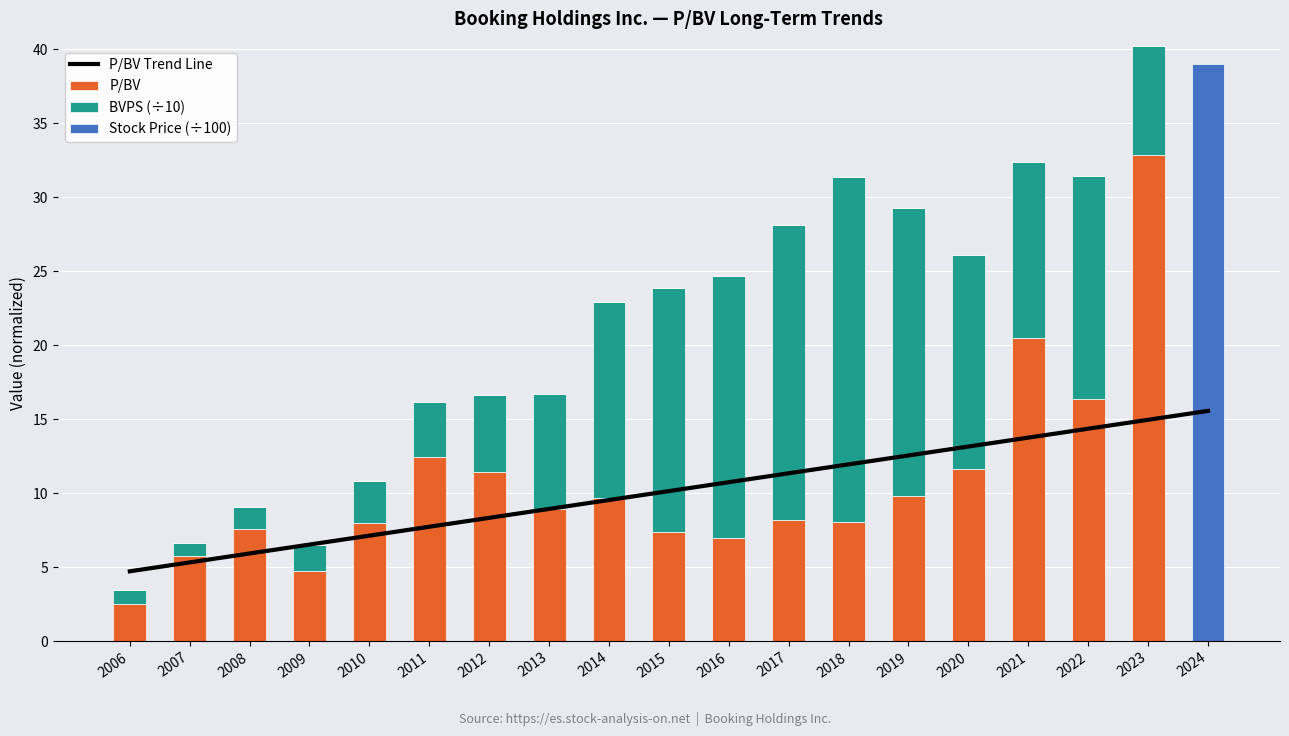

Rank the series by their maximum value, from lowest to highest.

P/BV Trend Line, BVPS (÷10), P/BV, Stock Price (÷100)